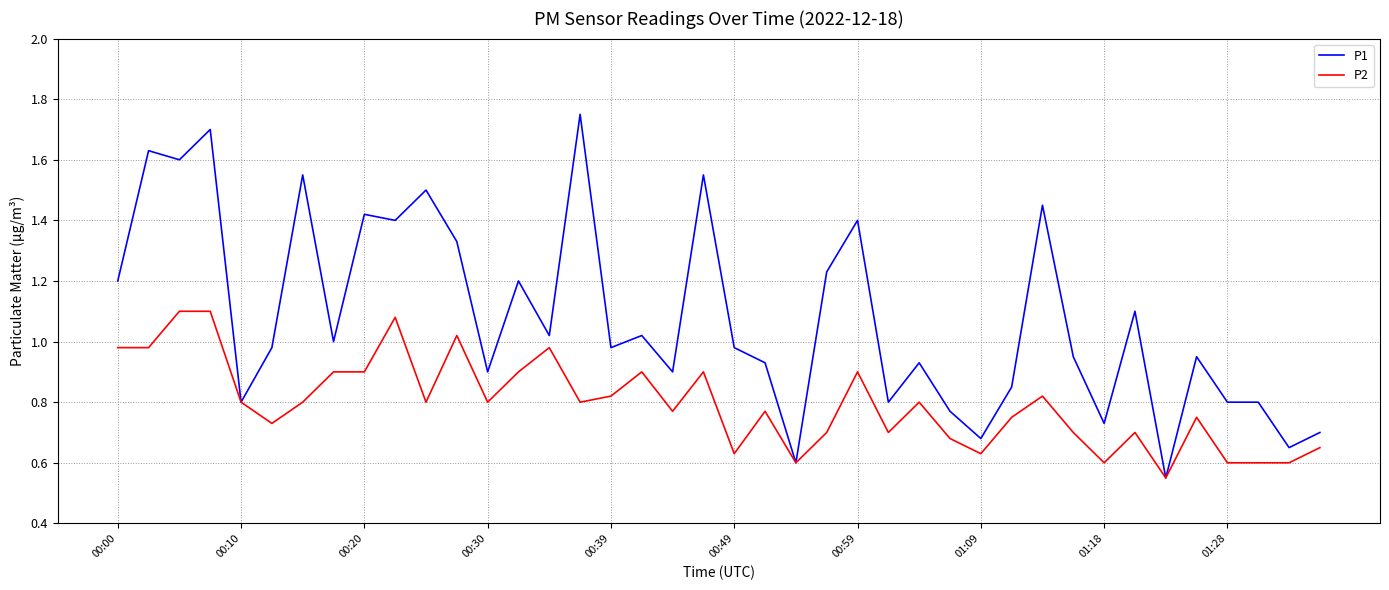

Which series has the largest total across all categories?

P1